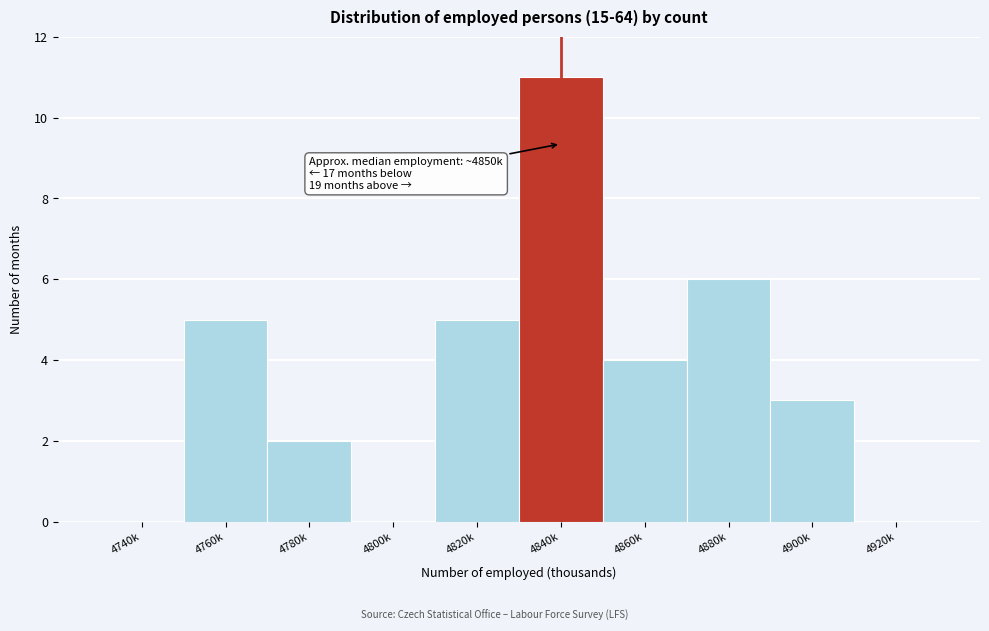

Reading right to left, transcribe all the data shown in this chart.

4920k=0	4900k=3	4880k=6	4860k=4	4840k=11	4820k=5	4800k=0	4780k=2	4760k=5	4740k=0